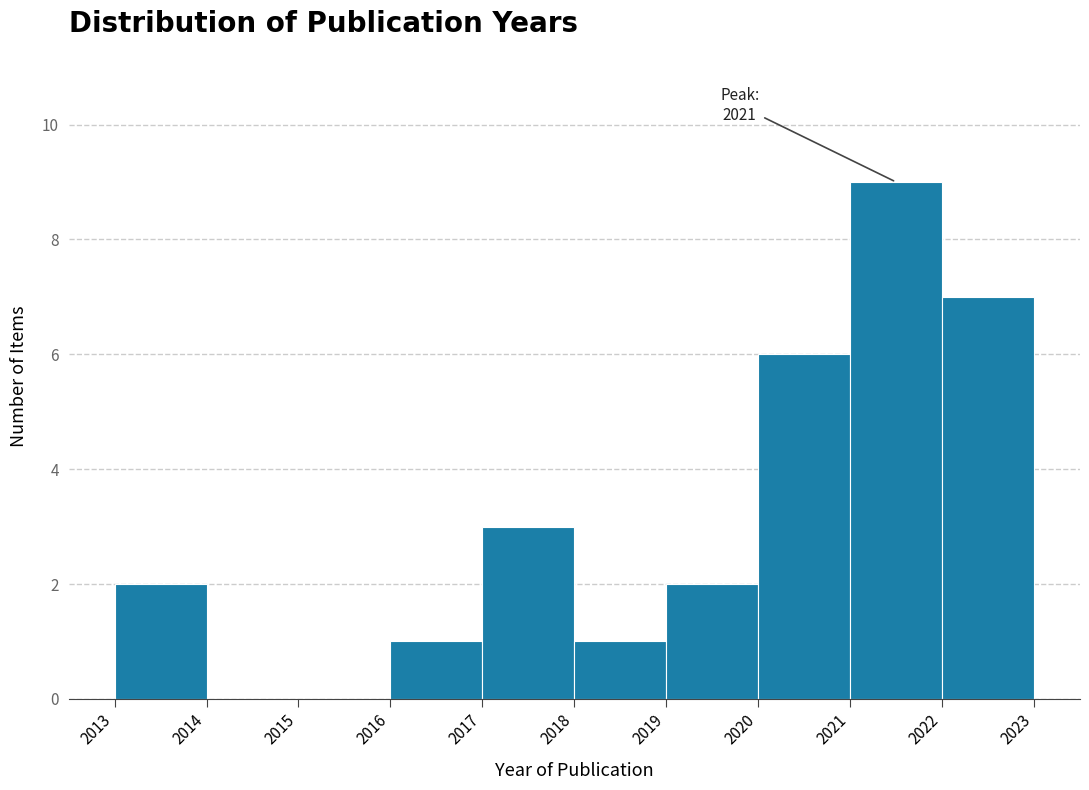

Over which range of the x-axis is the bar tallest?

2021 to 2022